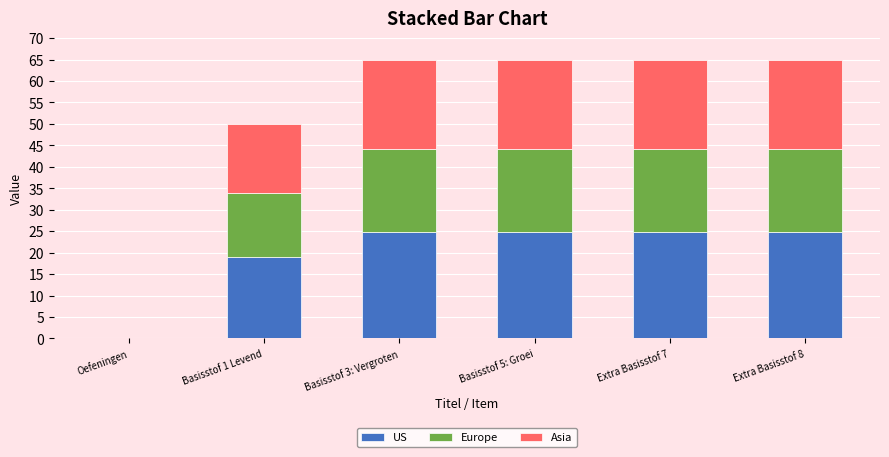

The US series shows 36.0 at Basisstof 3: Vergroten. True or false?

False